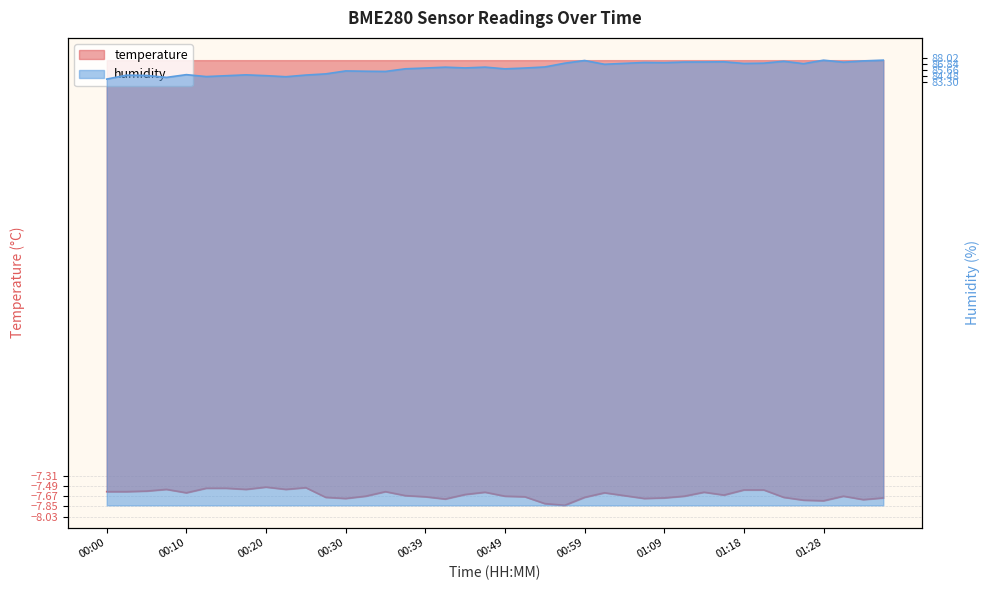

Is it true that humidity equals 28.5 at 01:13?

False